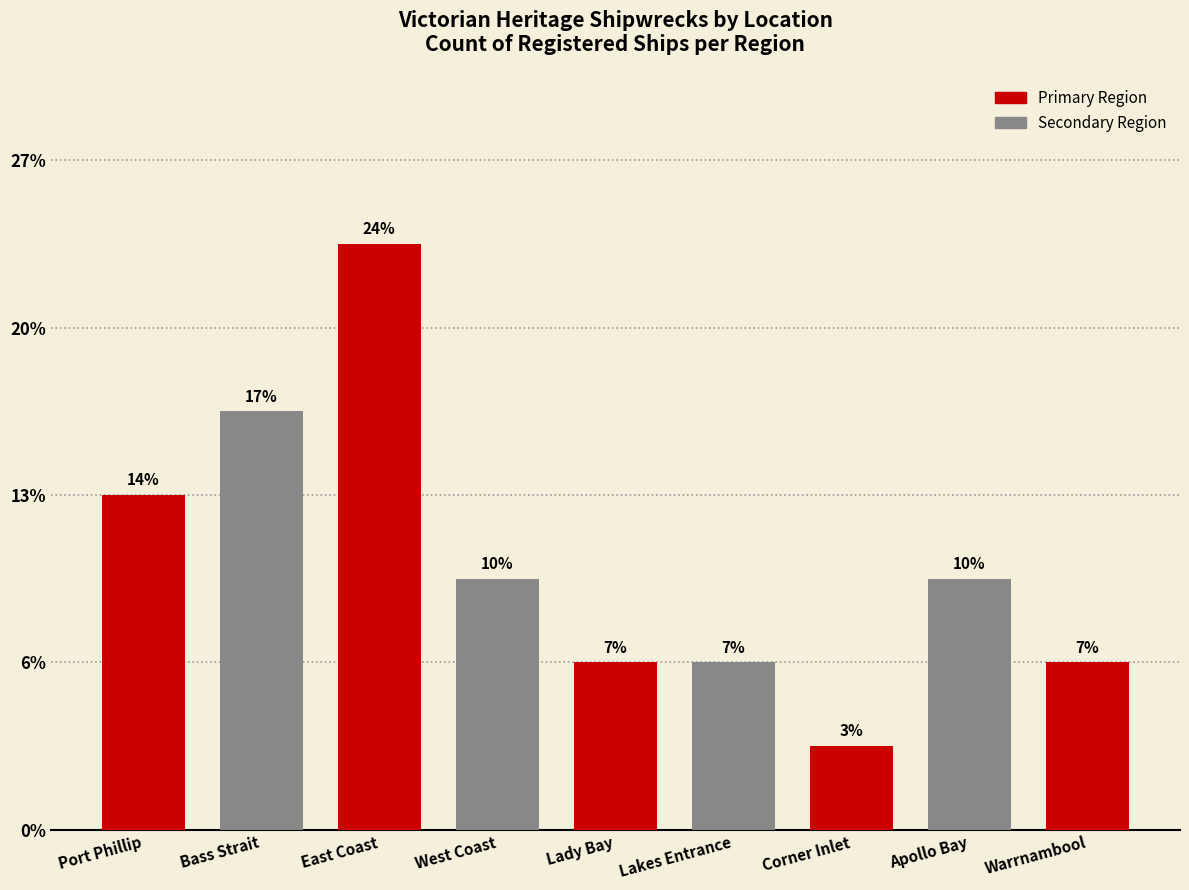

Does the chart contain any negative values?

No